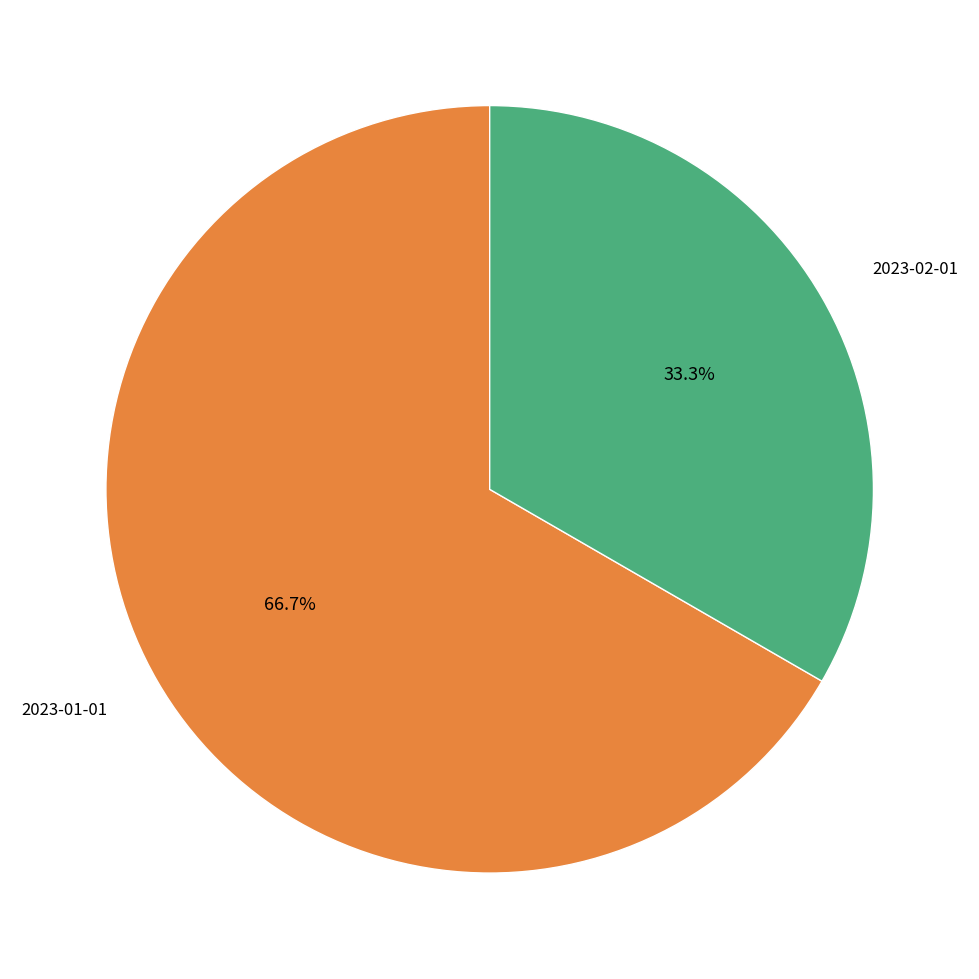

Is there a majority slice in this chart?

Yes